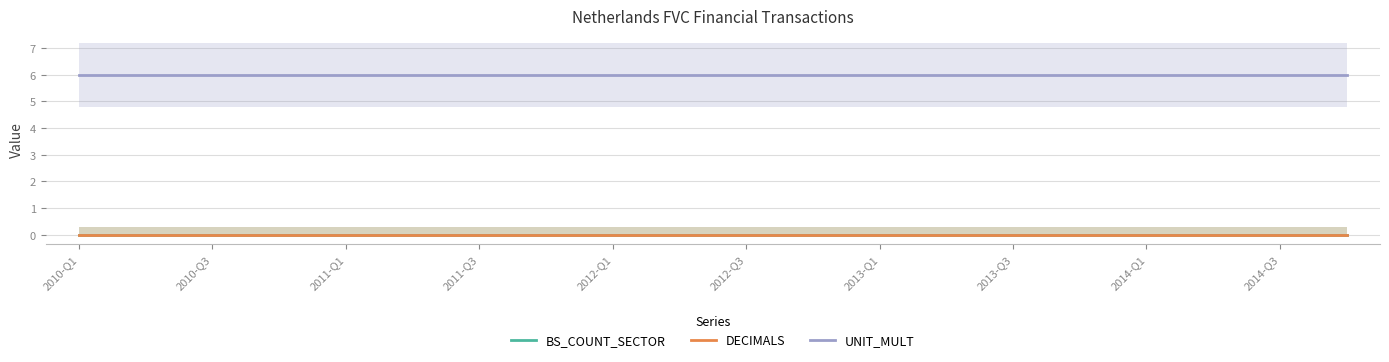

Where is BS_COUNT_SECTOR nearest to the value 0?

2010-Q1